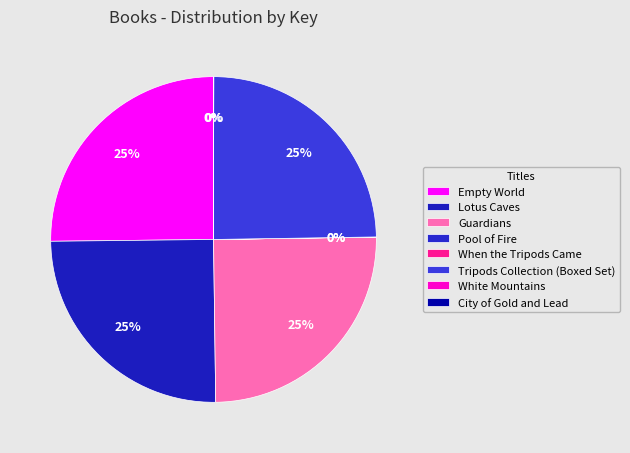

How much of the chart is everything except White Mountains?

100.0%